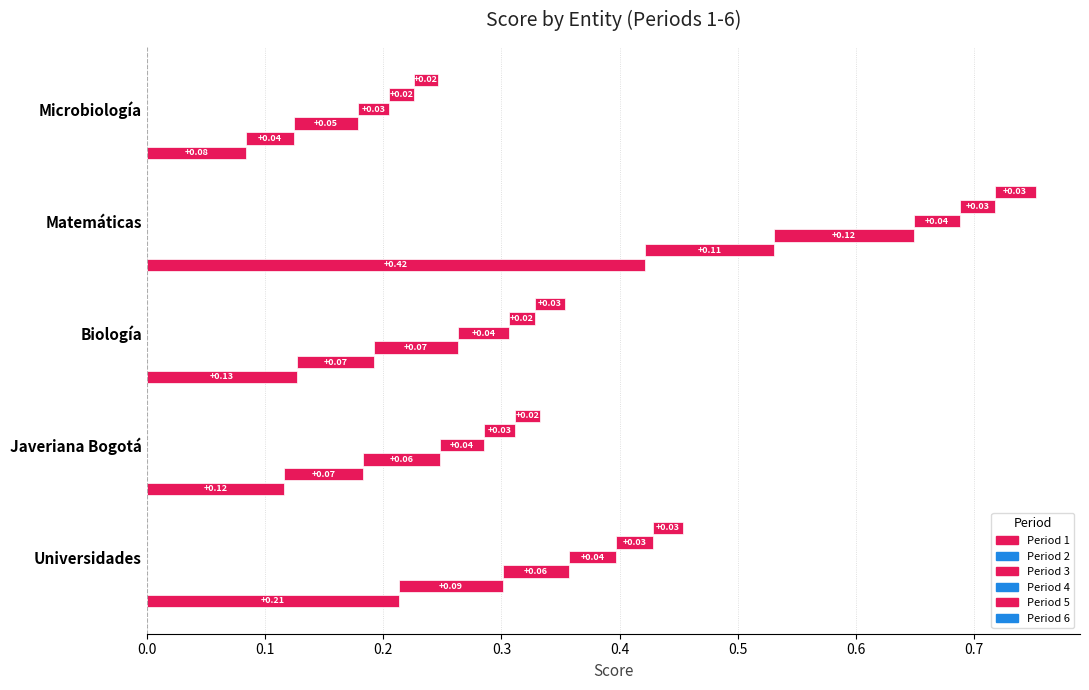

What is the minimum value for col_5?

0.2